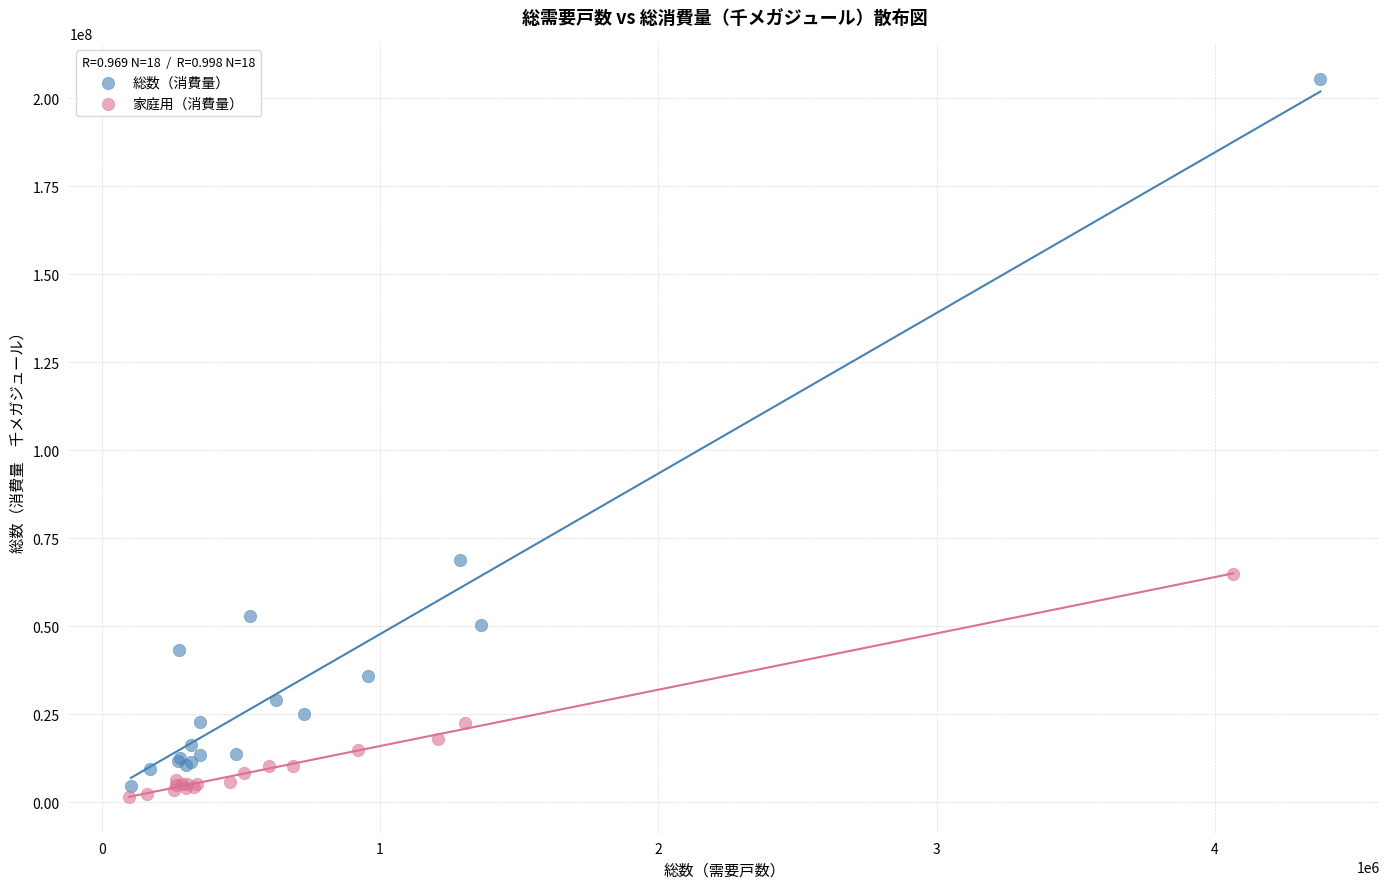

Which series has the widest spread of Y values?

総数（消費量）